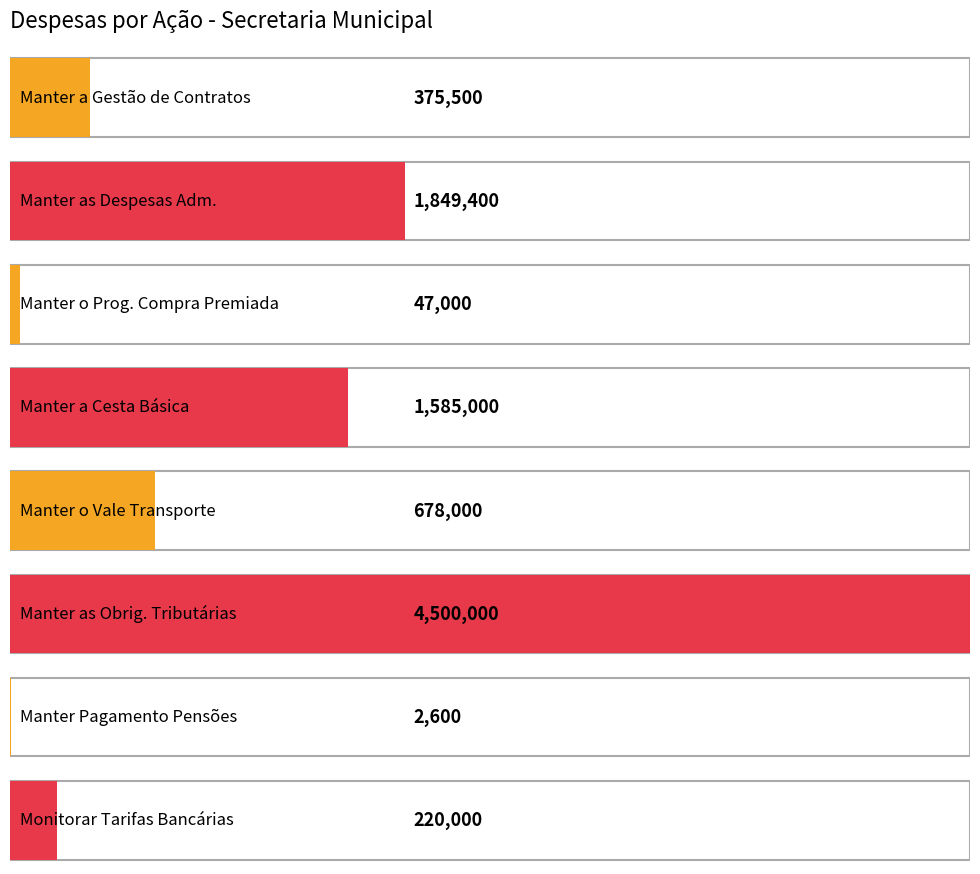

Which has a higher value, Manter a Gestão de Contratos or Manter as Demais Obrigações Tributárias?

Manter as Demais Obrigações Tributárias